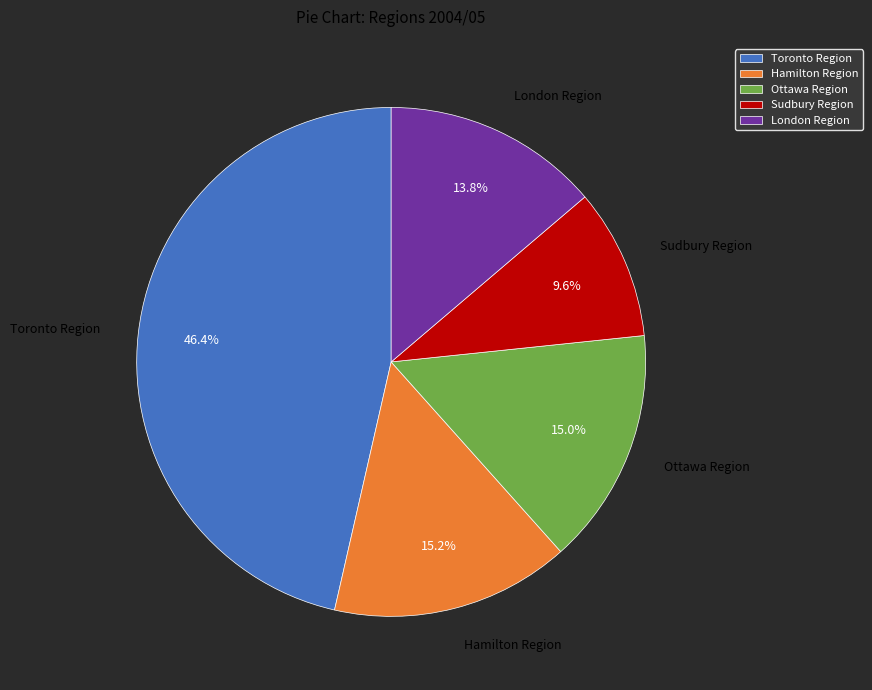

Combined, do Sudbury Region and Ottawa Region account for over 50%?

No